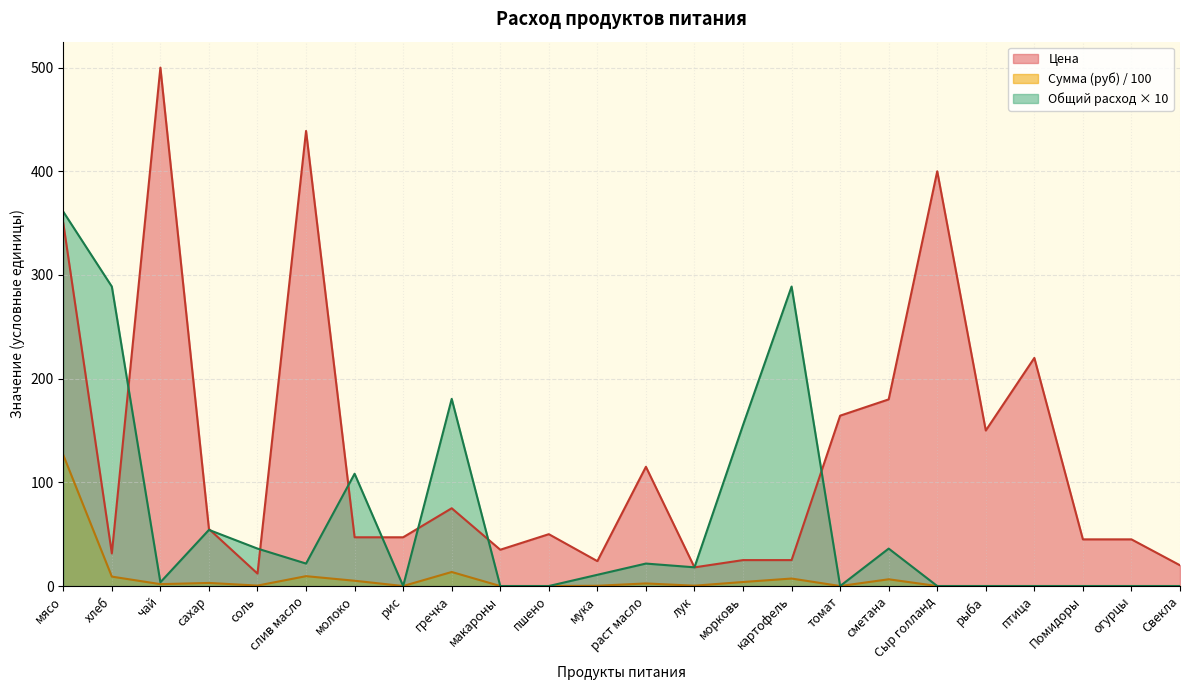

Is it true that Цена equals 220.0 at птица?

True